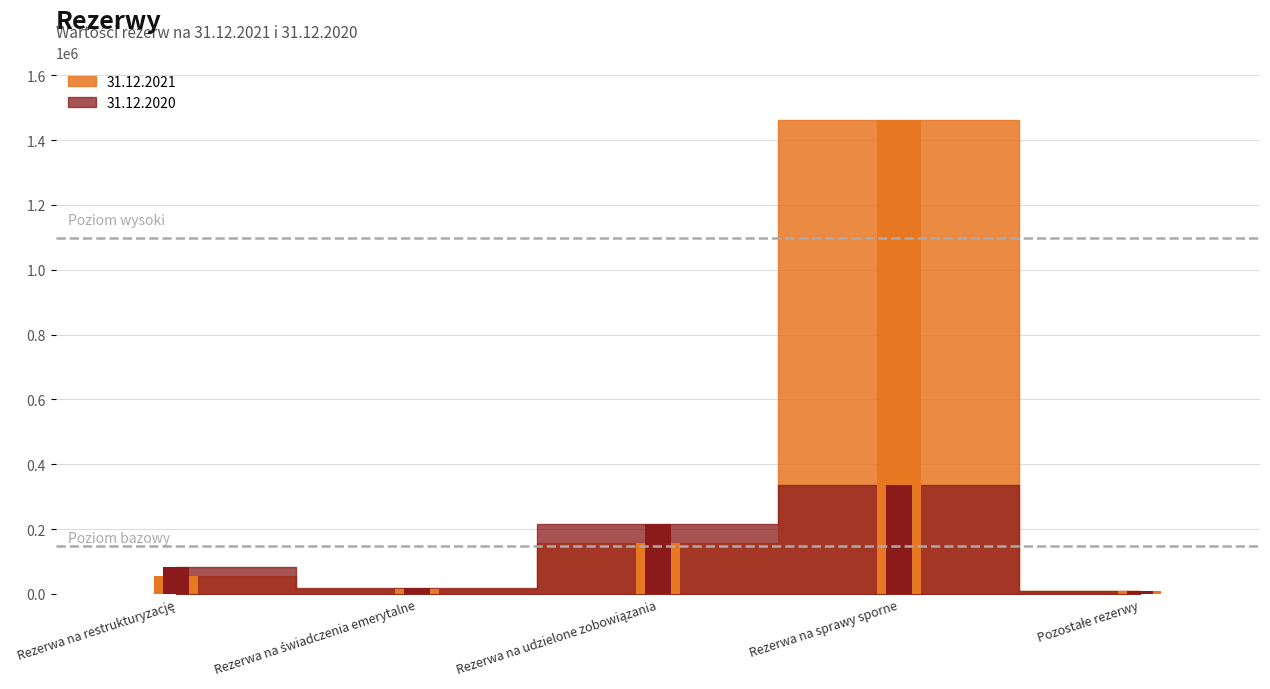

Which label corresponds to the largest value in the chart?

Rezerwa na sprawy sporne